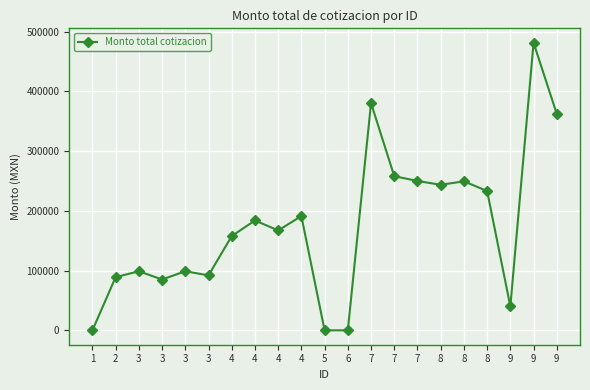

Reading right to left, extract all data points from this chart.

9=362152.0	9=481400.0	9=40000.0	8=233200.0	8=249400.0	8=243600.0	7=250000.0	7=258026.0	7=380364.0	6=0.0	5=0.0	4=191273.2	4=167196.2	4=183916.0	4=157733.3	3=92003.6	3=98922.8	3=85043.3	3=98922.8	2=89000.0	1=0.0